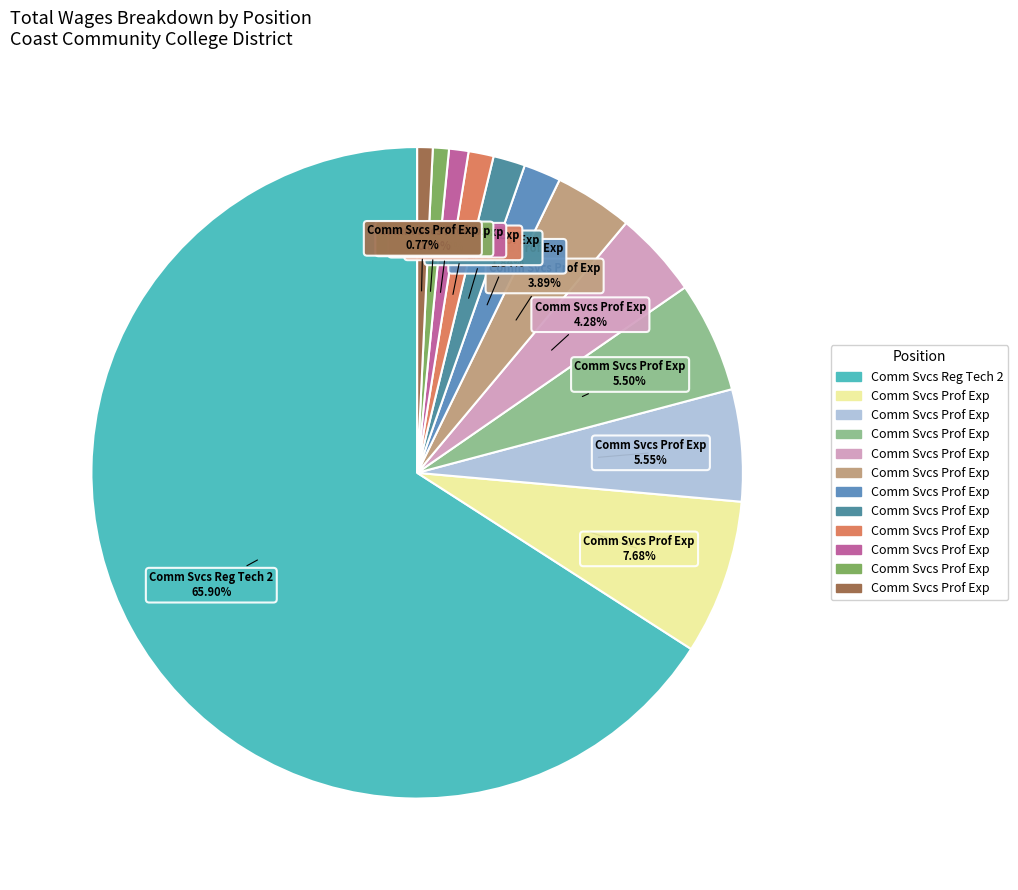

How many segments does this pie chart have?

12